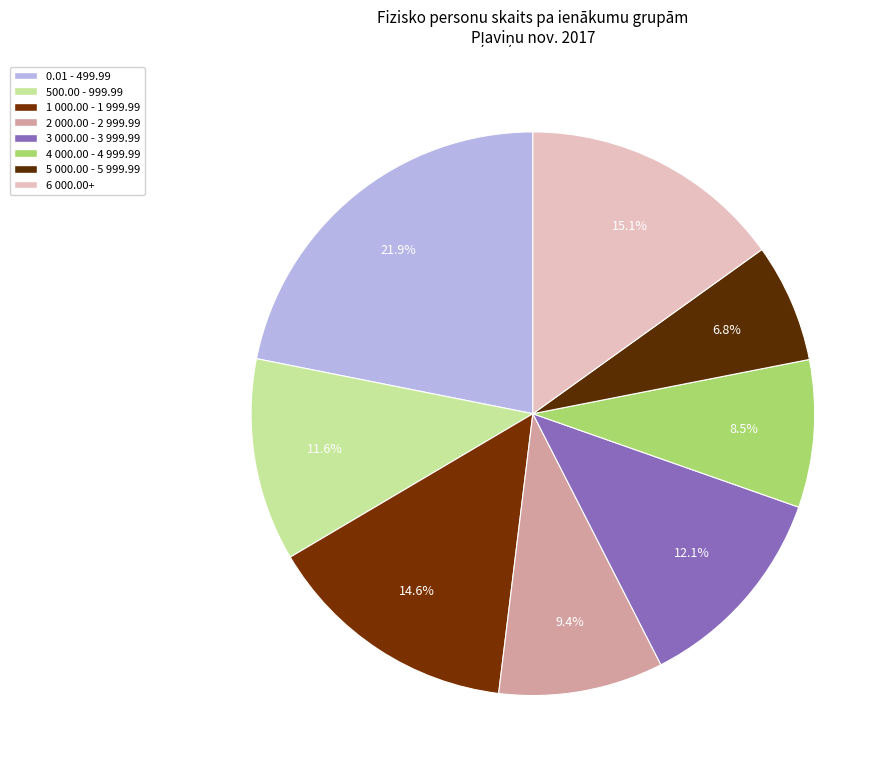

What percentage is NOT represented by 3 000.00 - 3 999.99?

87.9%